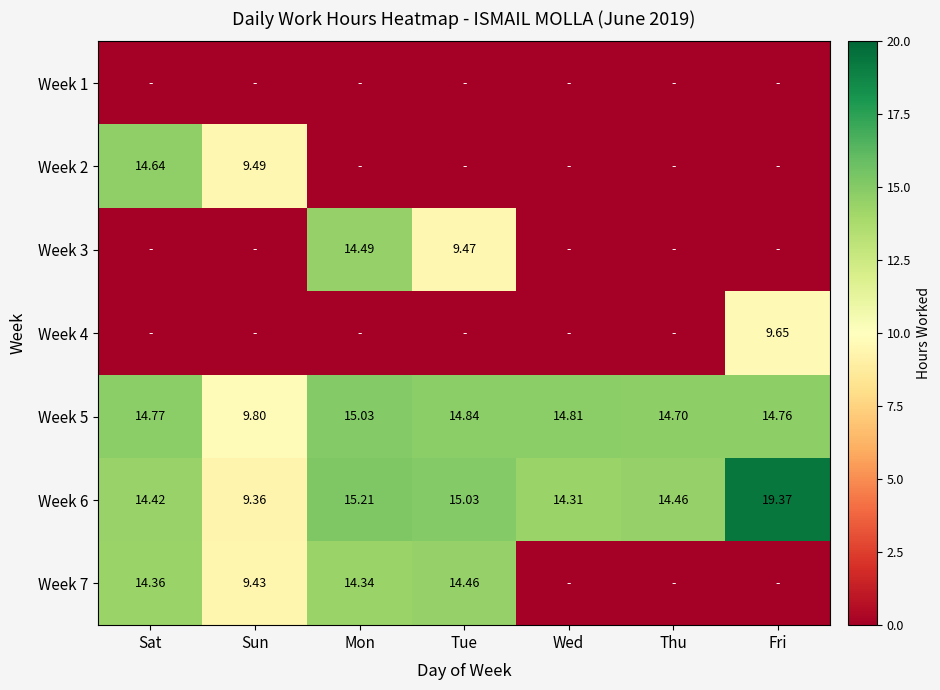

Count the number of data series in this chart.

7